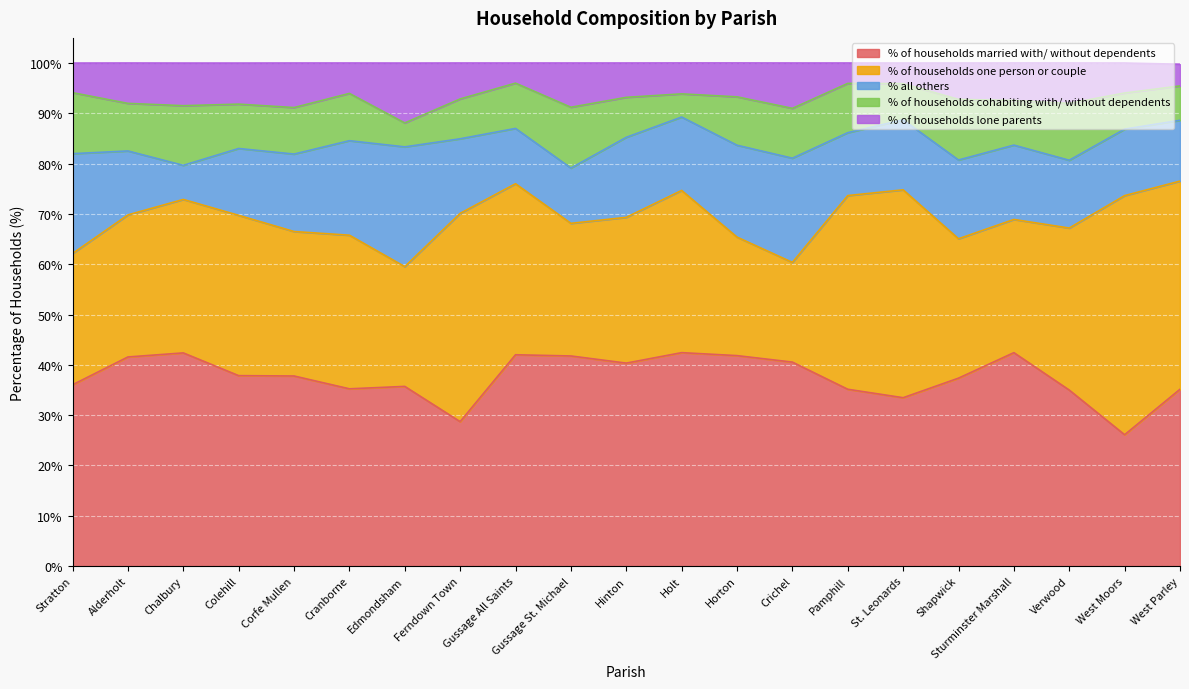

Which category has the lowest value in the % of households married with/ without dependents series?

West Moors